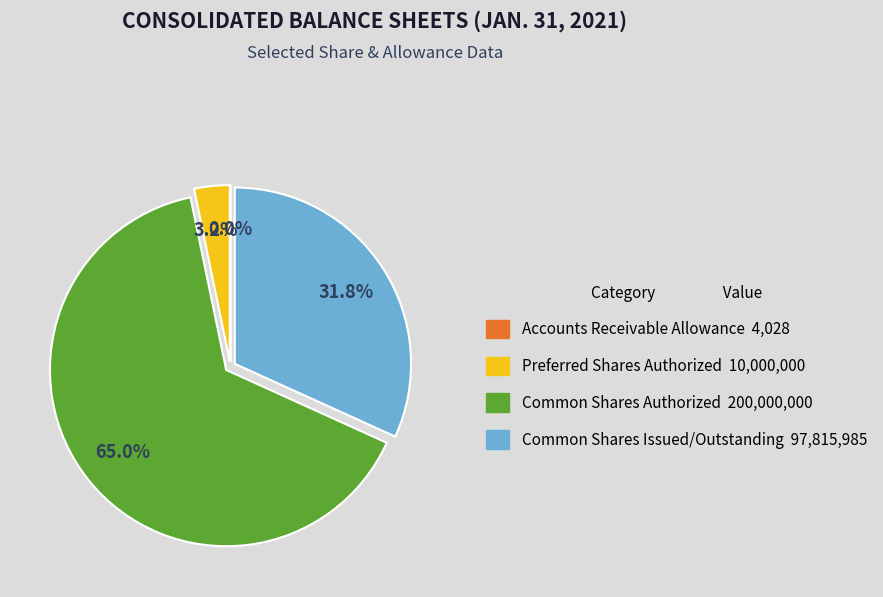

Does any single category account for the majority?

Yes